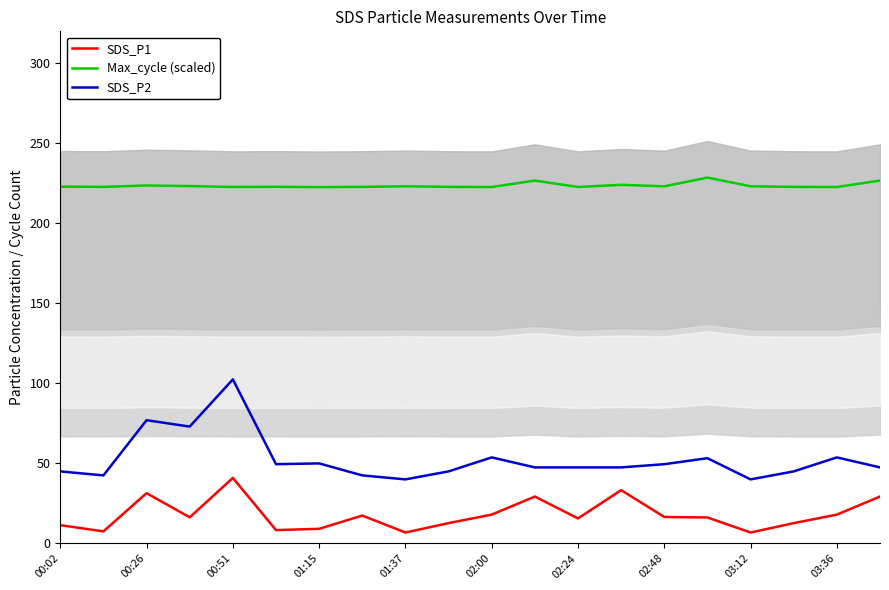

At which label does SDS_P1 reach its peak?

00:51